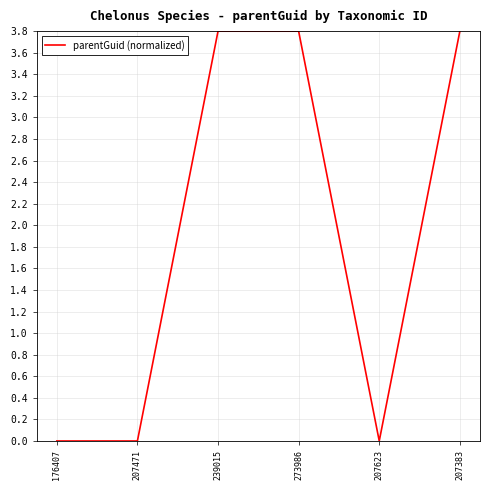

What position from the left is 207471?

2